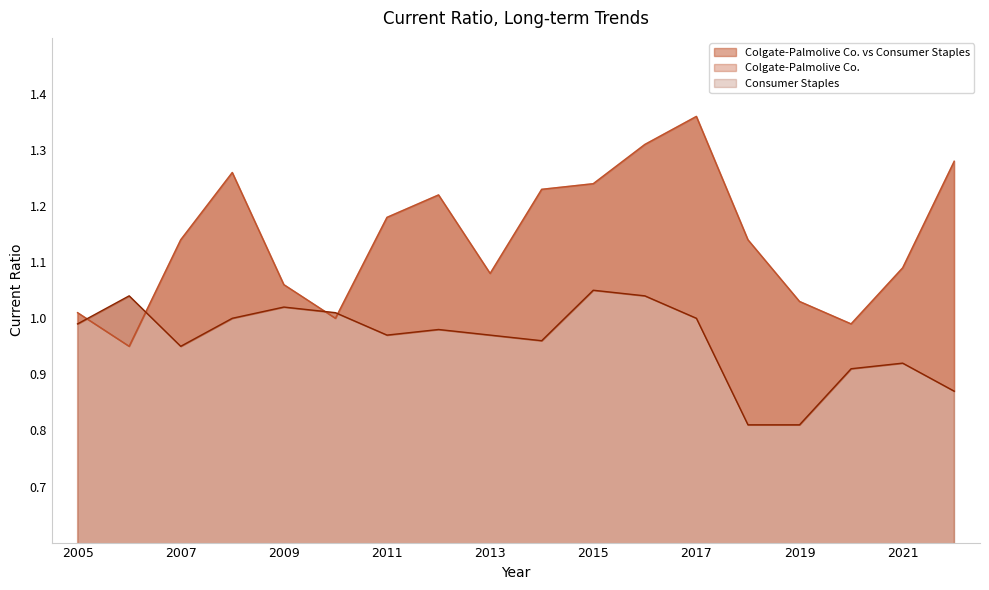

Reading left to right, extract all data points from this chart.

Colgate-Palmolive Co.: 2005=1.0	2006=0.9	2007=1.1	2008=1.3	2009=1.1	2010=1.0	2011=1.2	2012=1.2	2013=1.1	2014=1.2	2015=1.2	2016=1.3	2017=1.4	2018=1.1	2019=1.0	2020=1.0	2021=1.1	2022=1.3
Consumer Staples: 2005=1.0	2006=1.0	2007=0.9	2008=1.0	2009=1.0	2010=1.0	2011=1.0	2012=1.0	2013=1.0	2014=1.0	2015=1.1	2016=1.0	2017=1.0	2018=0.8	2019=0.8	2020=0.9	2021=0.9	2022=0.9